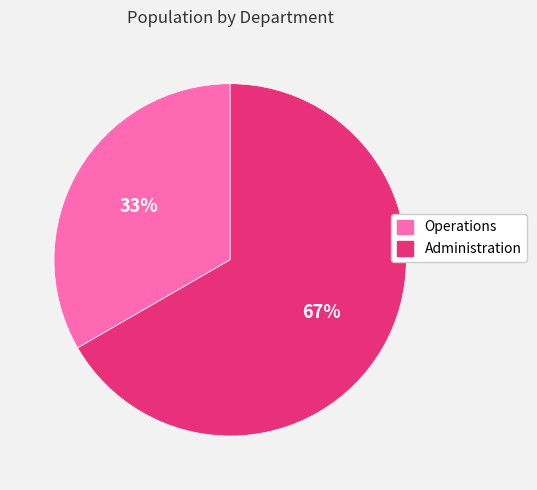

The Operations slice represents 33% of the pie. True or false?

True